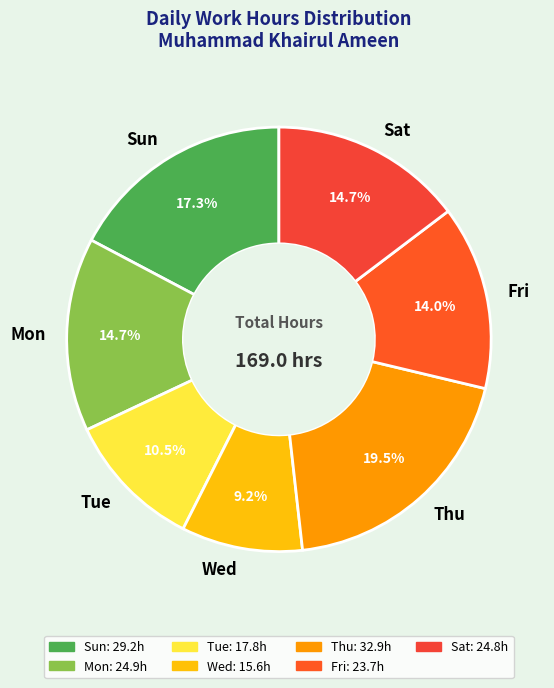

Which slice is the largest?

Thu